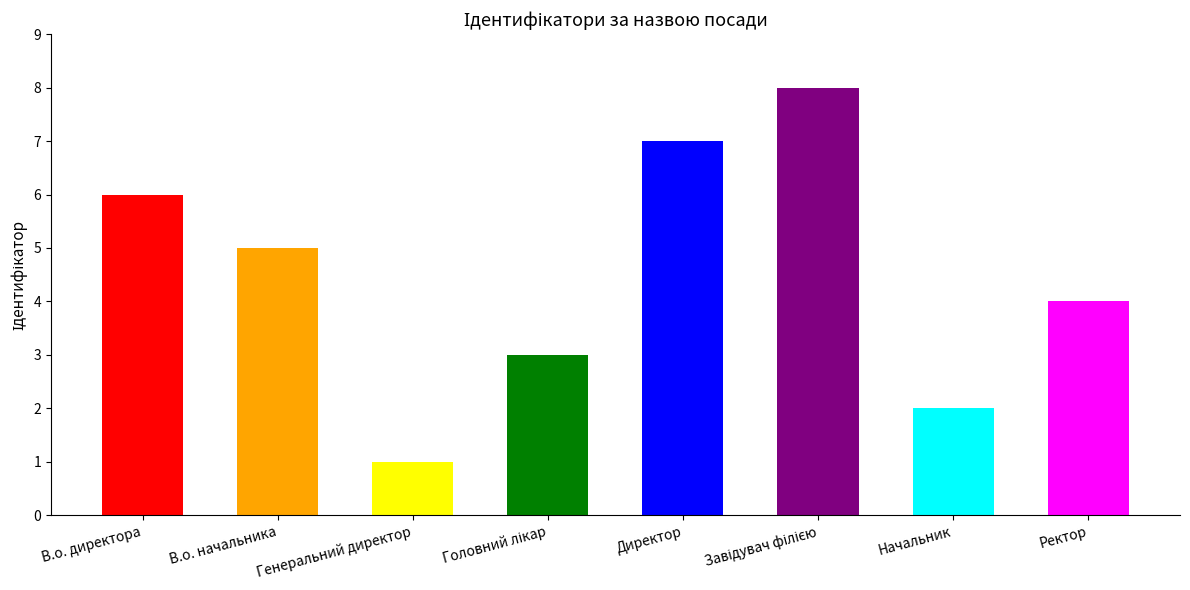

Which label corresponds to the smallest value in the chart?

Генеральний директор